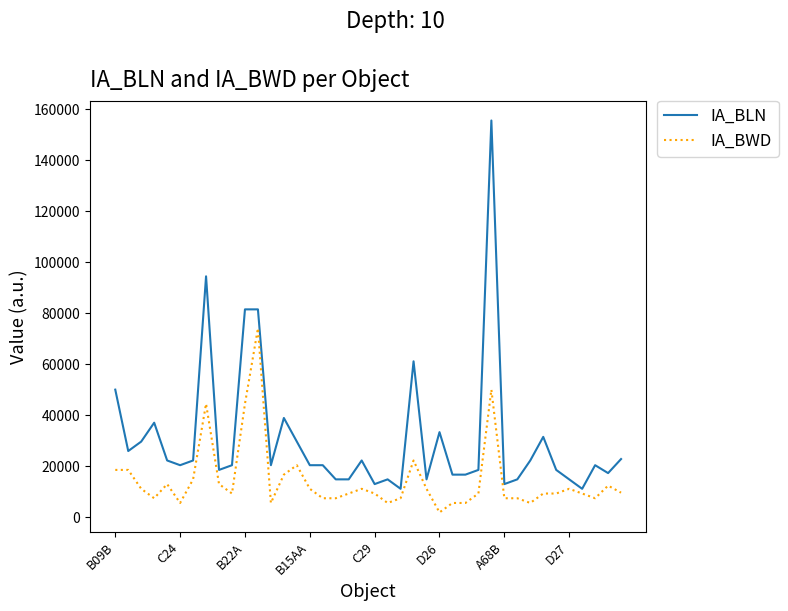

What is the sum of all IA_BLN values?

1227190